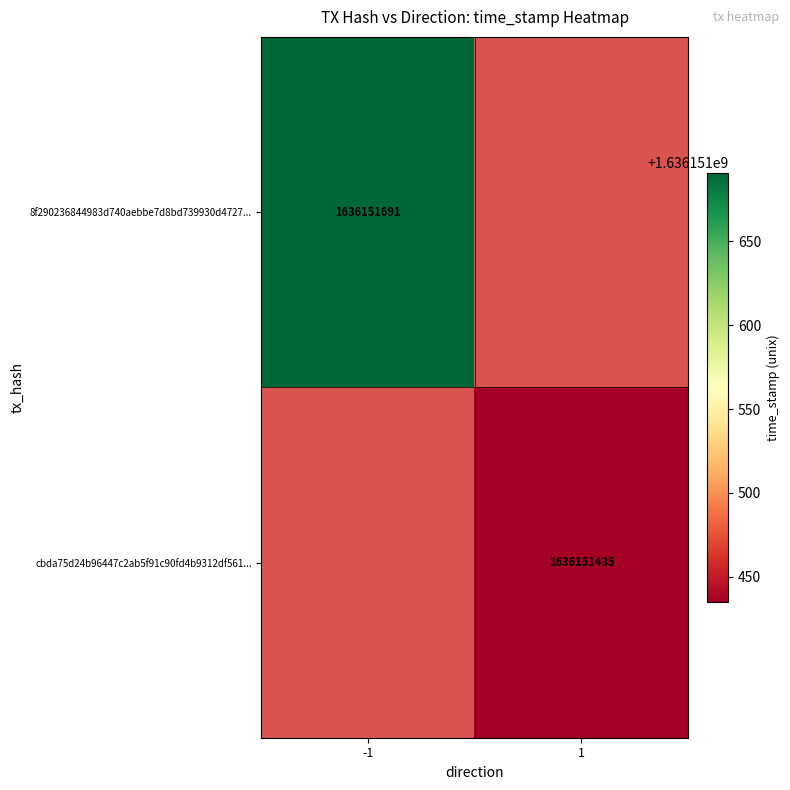

Which series changed the most between direction and time_stamp?

8f290236844983d740aebbe7d8bd739930d4727